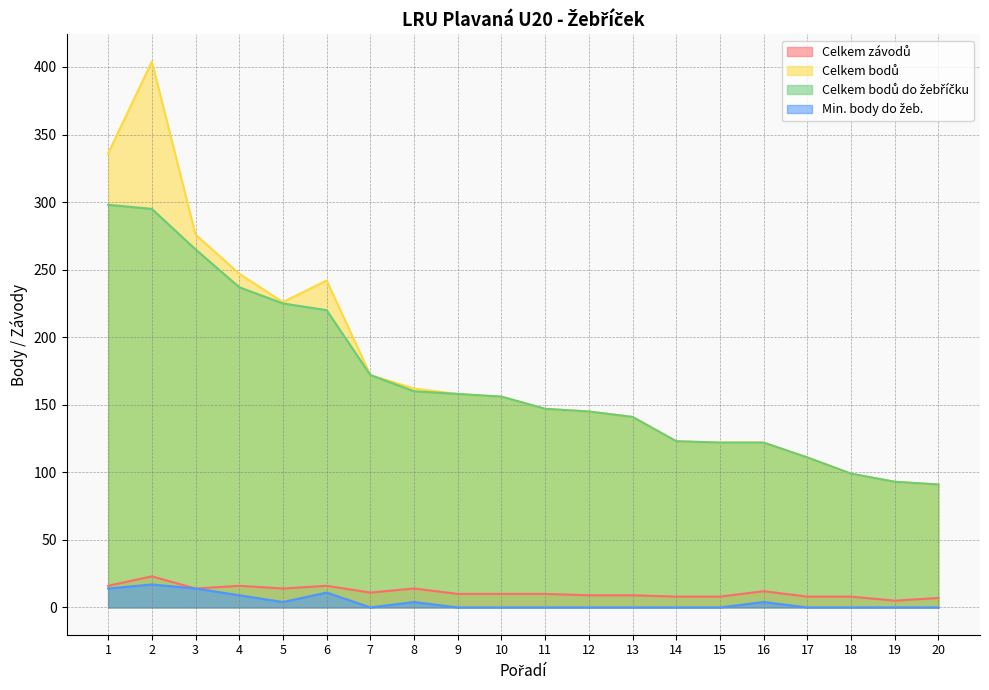

True or false: Celkem závodů and Min. body do žeb. cross at least once.

False